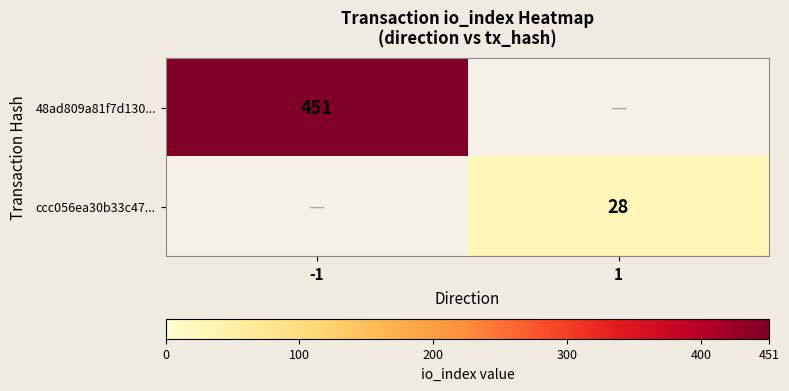

At which category is the sum across all series the highest?

-1